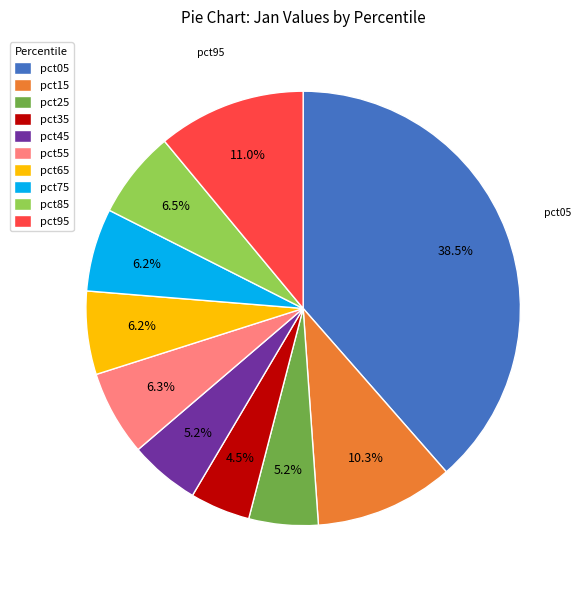

To the nearest percent, what percentage of the pie is pct15?

10%